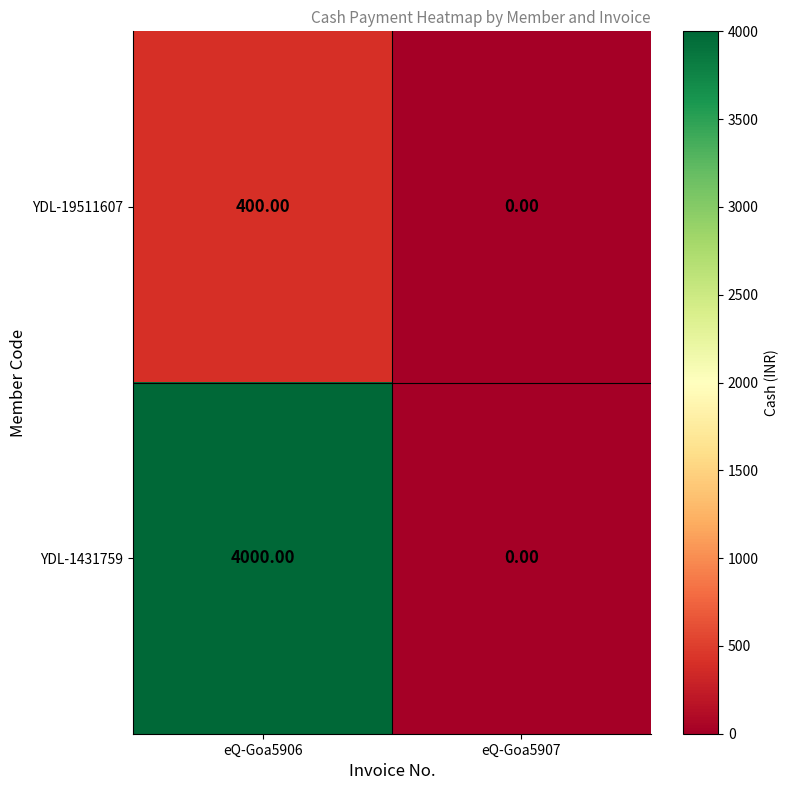

List the labels in order of YDL-1431759 value, smallest first.

eQ-Goa5907, eQ-Goa5906